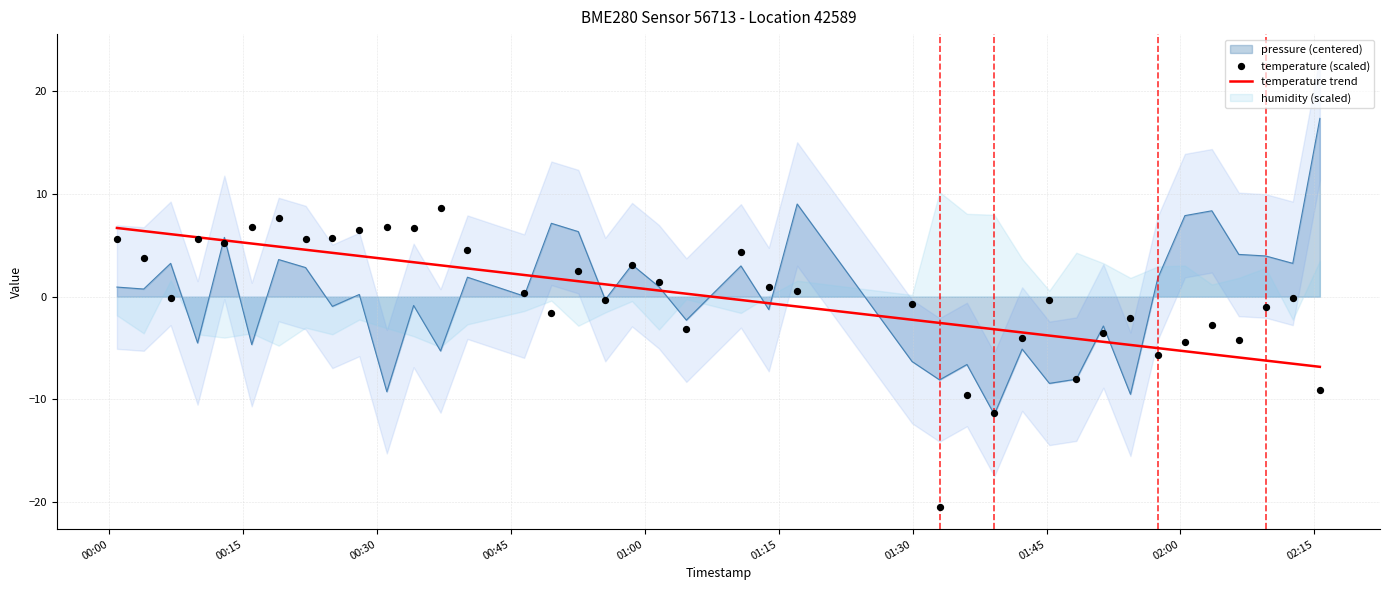

Which series has the largest Y range (max minus min)?

temperature (scaled)